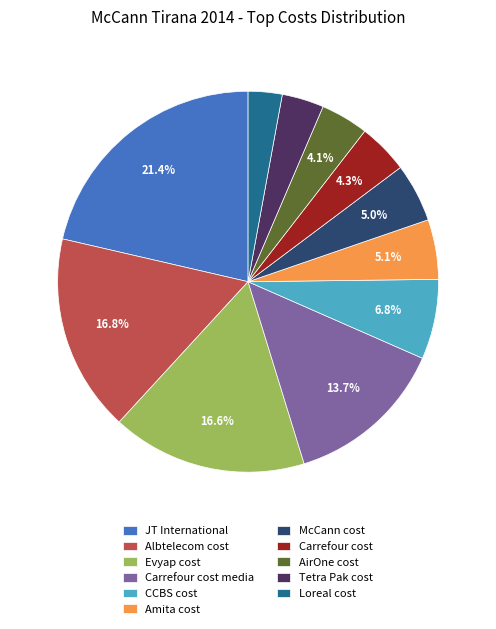

Is it true that Albtelecom cost is 30% of the pie?

False